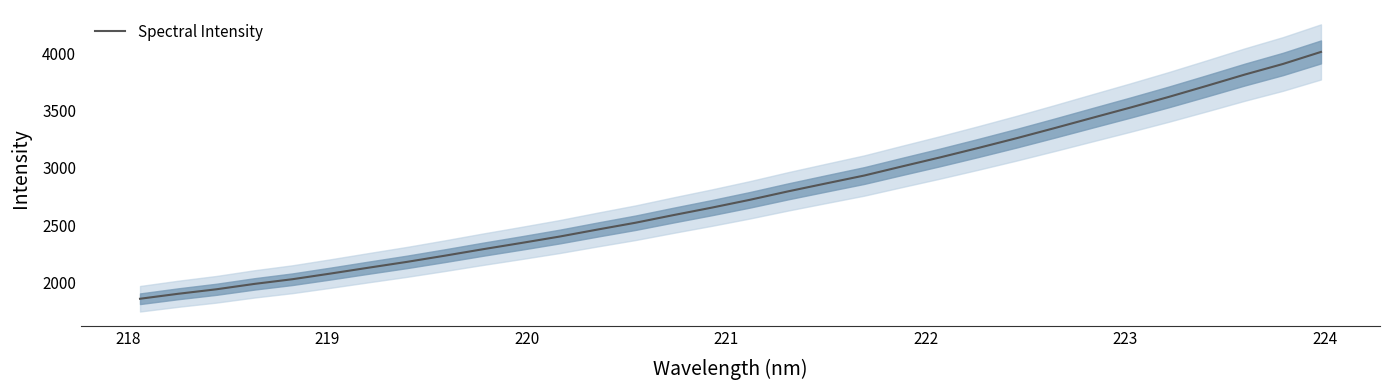

What is the lowest value of the Spectral Intensity series?

1857.4